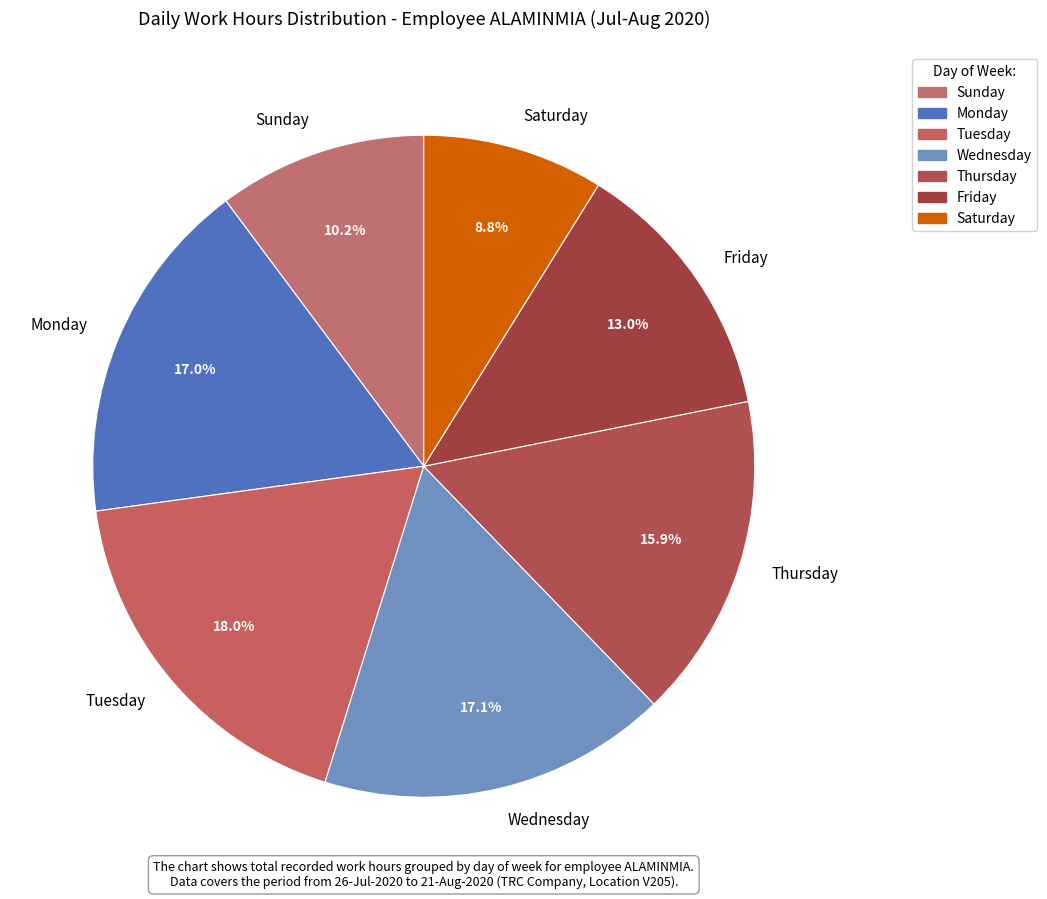

Which category has the biggest portion of the pie?

Tuesday